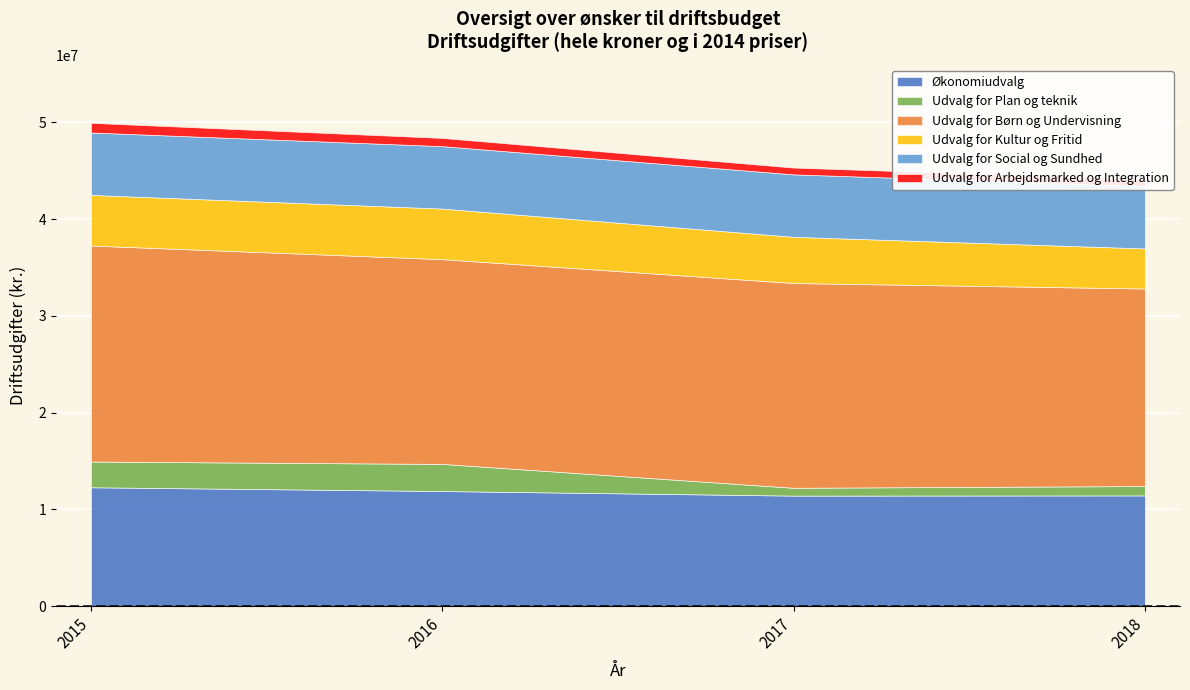

Is the value of Udvalg for Børn og Undervisning at 2015 greater than the value of Udvalg for Kultur og Fritid at 2015?

Yes